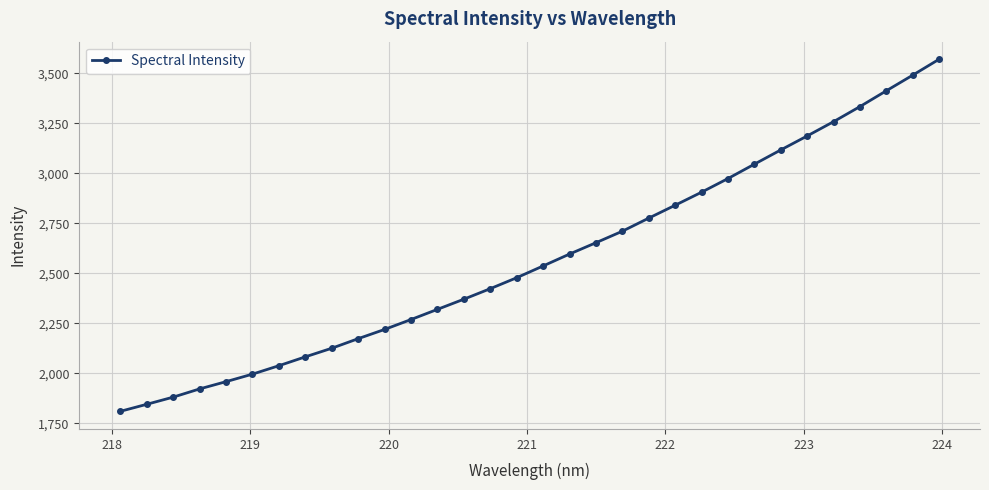

How many categories are shown in the chart?

32